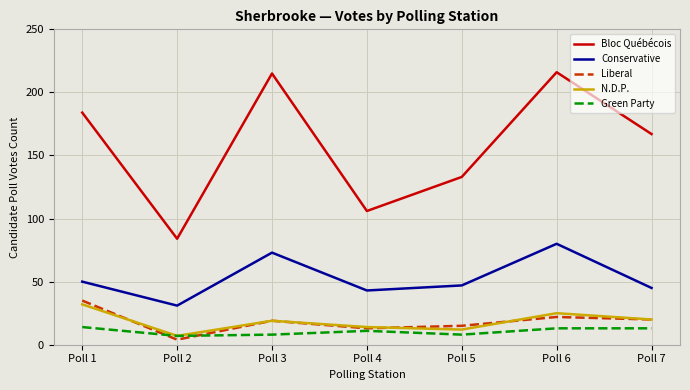

The value of Conservative at Poll 2 is 17. True or false?

False